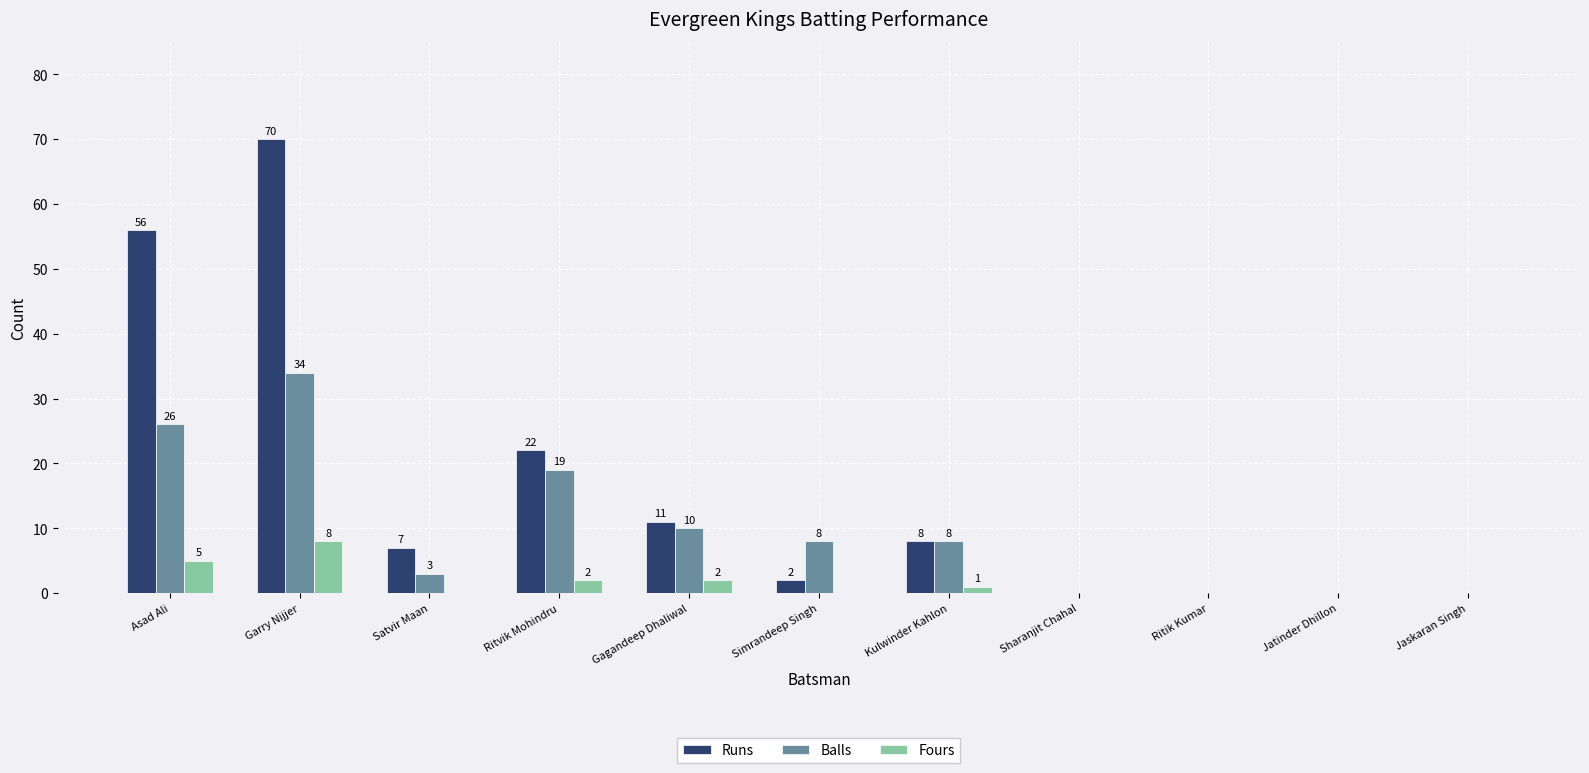

Where is Balls nearest to the value 17?

Ritvik Mohindru